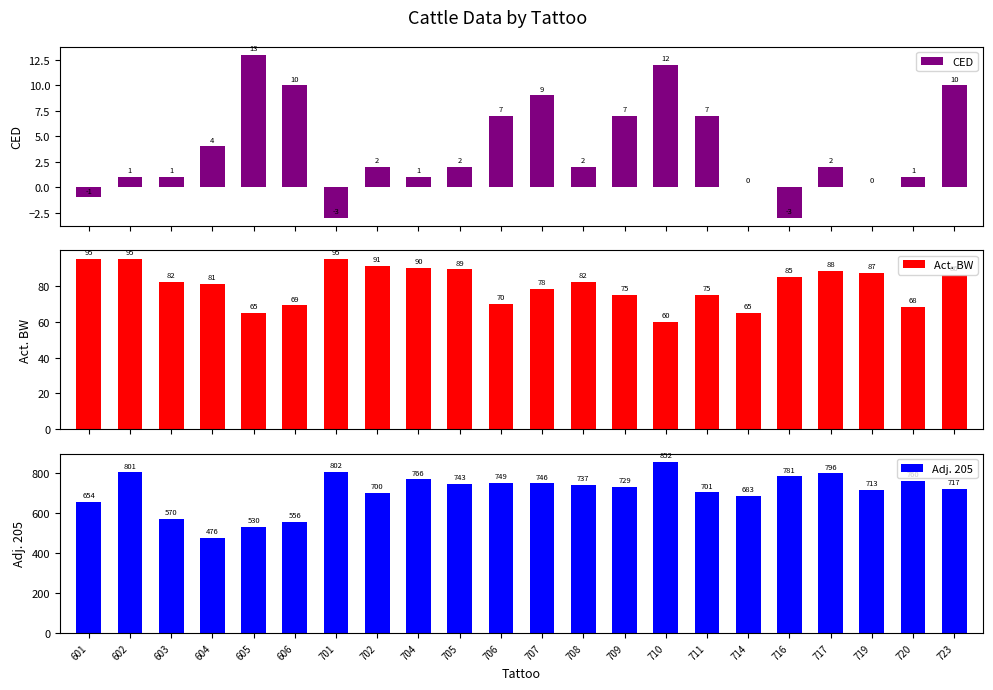

Is it true that Adj. 205 equals 475 at 711?

False